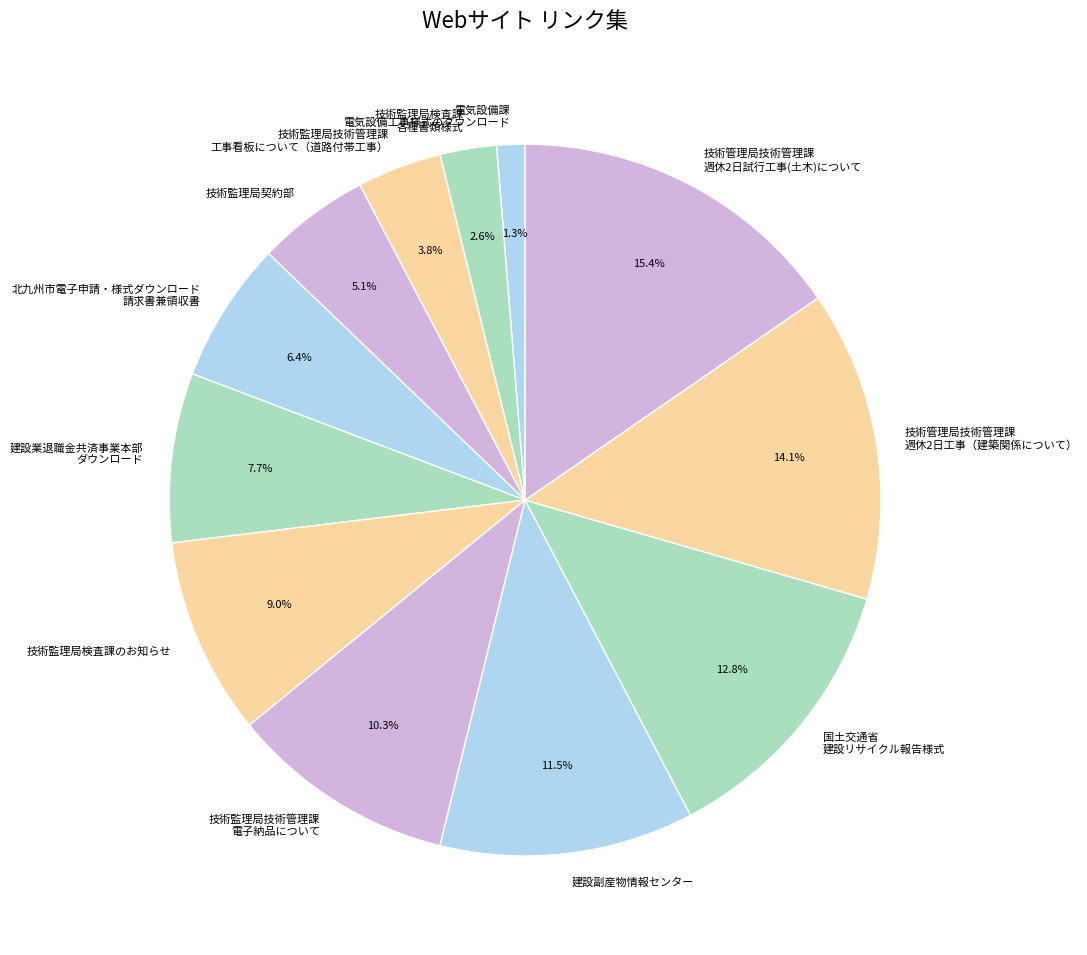

Which has a higher value, 技術監理局技術管理課 電子納品について or 技術管理局技術管理課 週休2日工事（建築関係について）?

技術管理局技術管理課 週休2日工事（建築関係について）